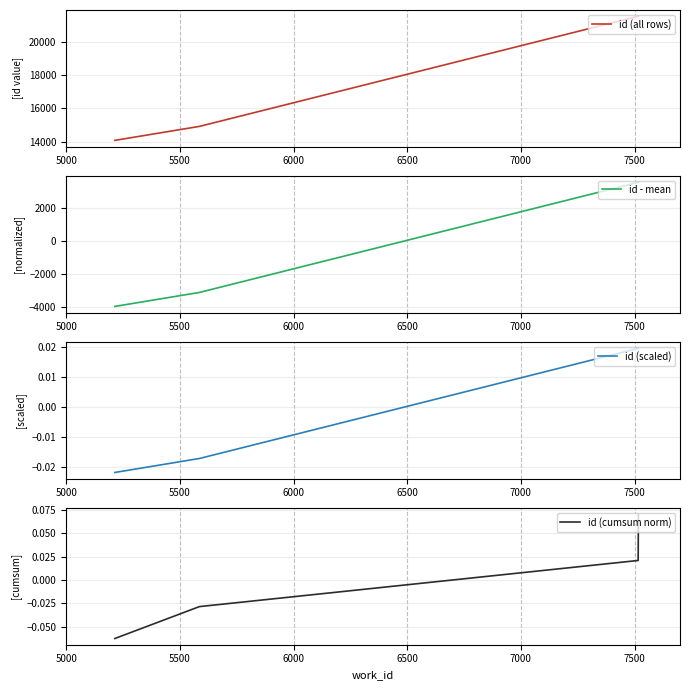

At how many categories does at least one series exceed -2116?

4